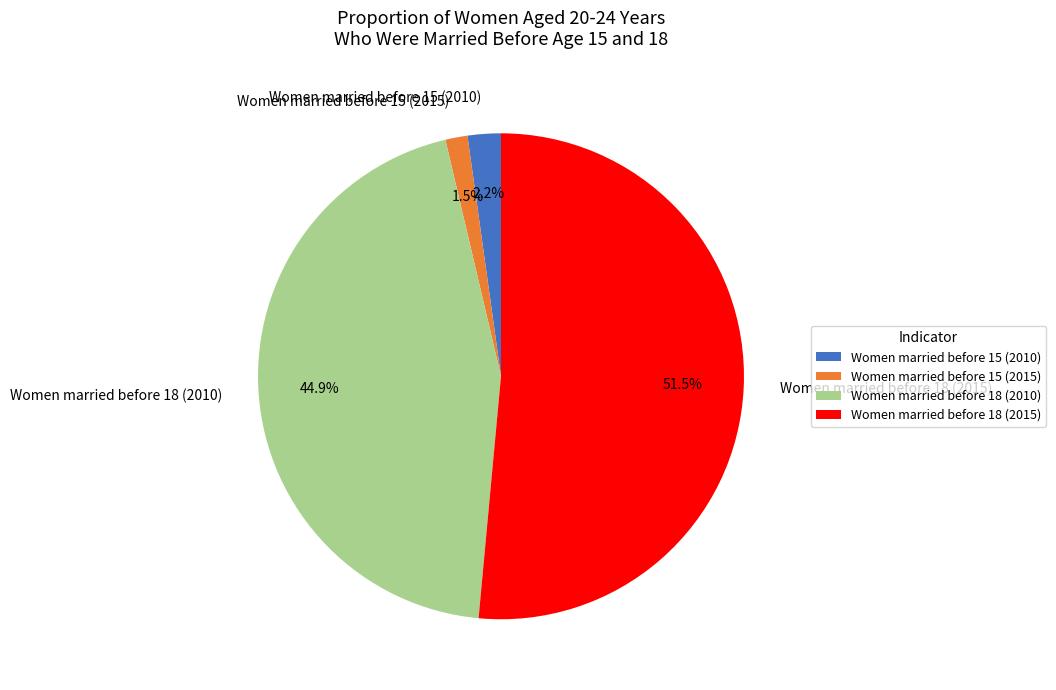

Which has a higher value, Women married before 15 (2015) or Women married before 15 (2010)?

Women married before 15 (2010)